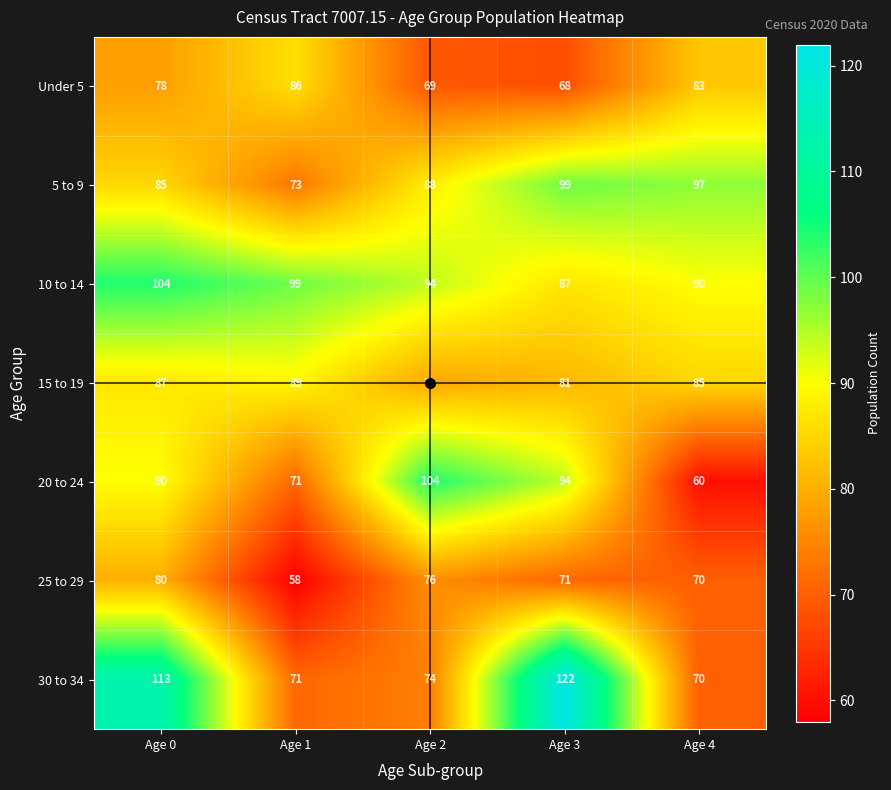

What is the difference between the highest and lowest values at Age 2?

35